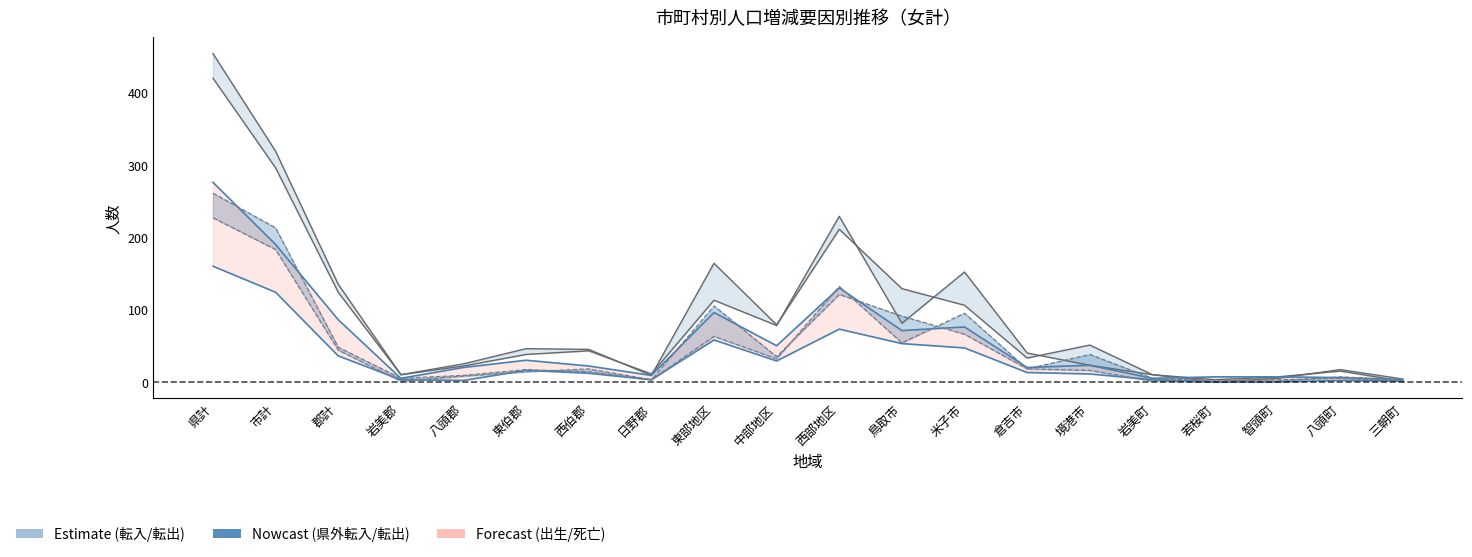

What is the value of the 死亡 point at the 13th from the left?

76